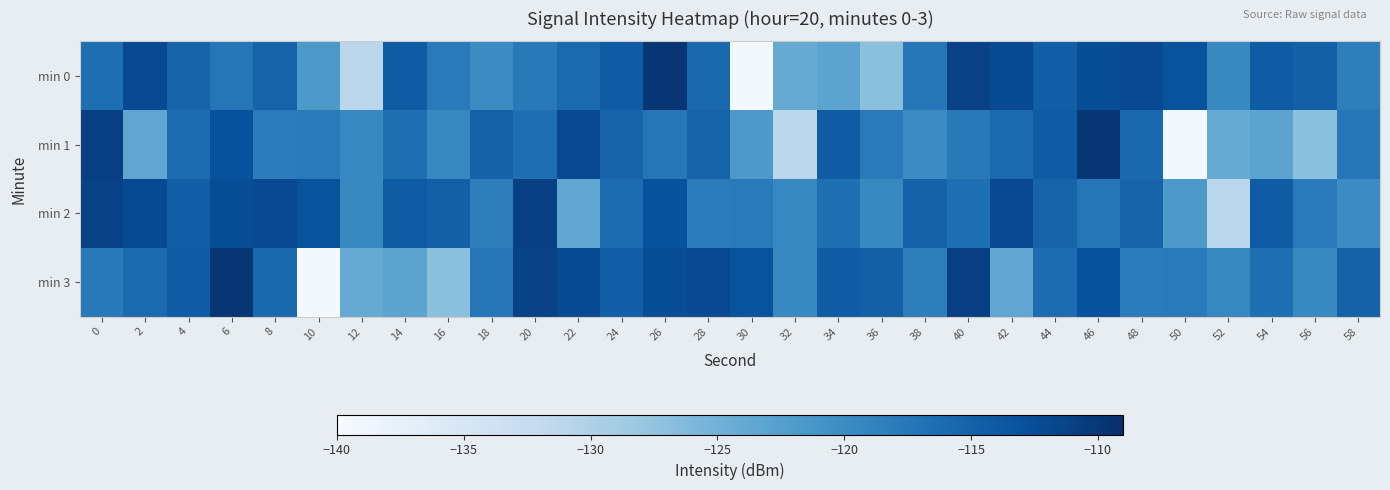

Rank the series by their average value, from lowest to highest.

min 1, min 0, min 3, min 2